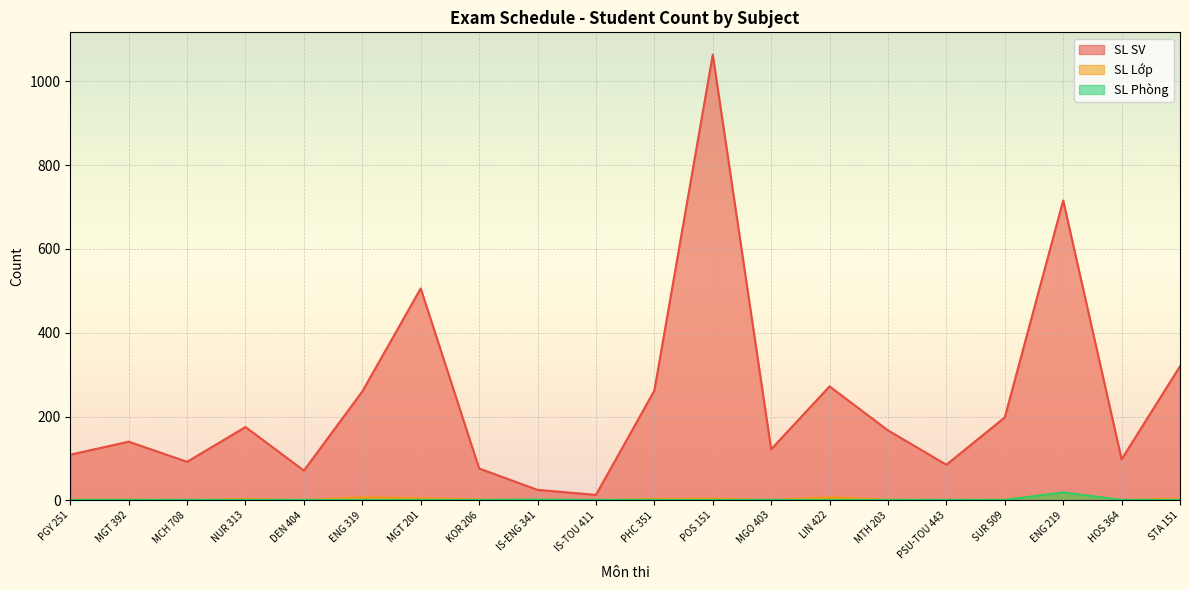

Count the number of data series in this chart.

3